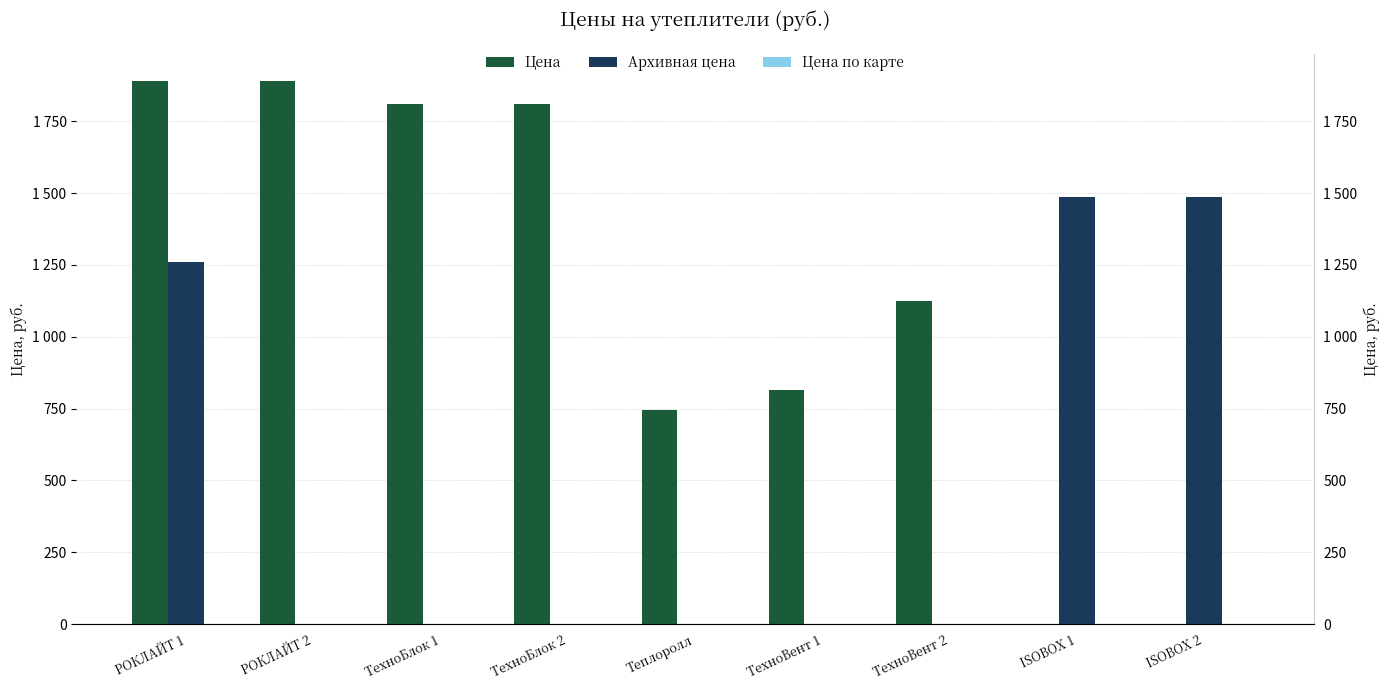

Which series changed the most between ТехноВент 1 and ТехноВент 2?

Цена